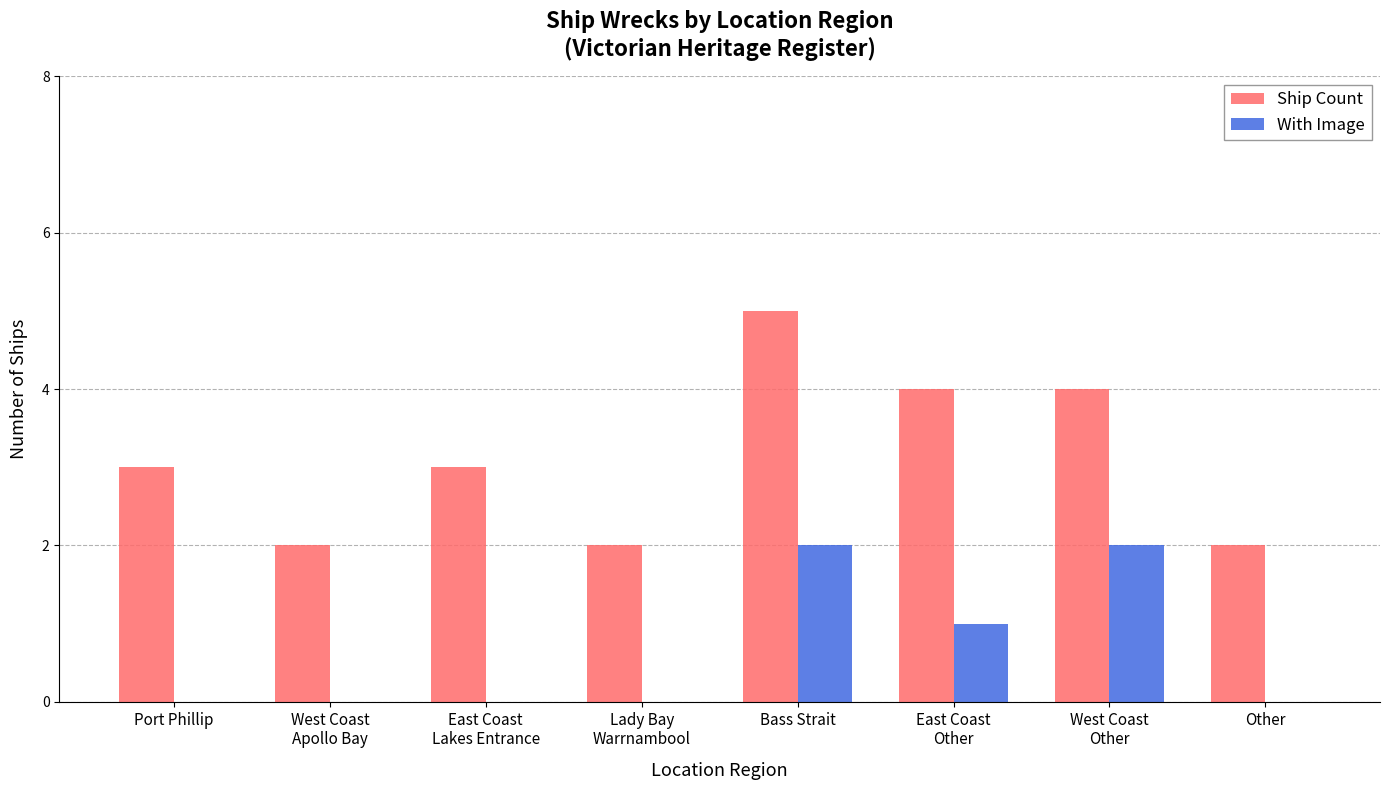

What is the maximum value for Ship Count?

5